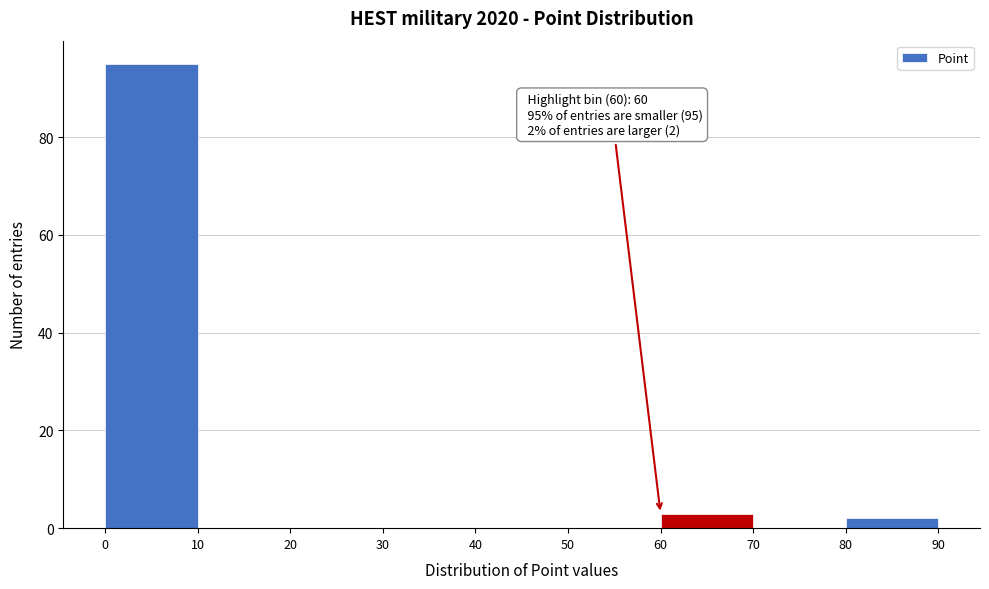

Which range on the x-axis has the tallest bar?

0 to 10